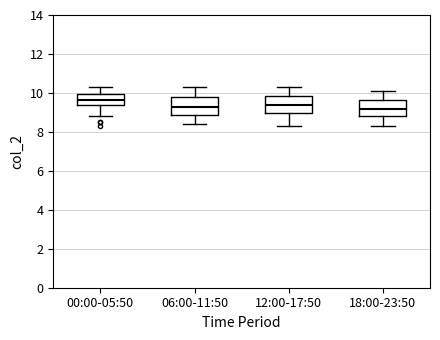

Where does the upper whisker of the box for 00:00-05:50 end on the y-axis? The values are not printed on the chart, so give them approximately, as read against the axis.

10.4